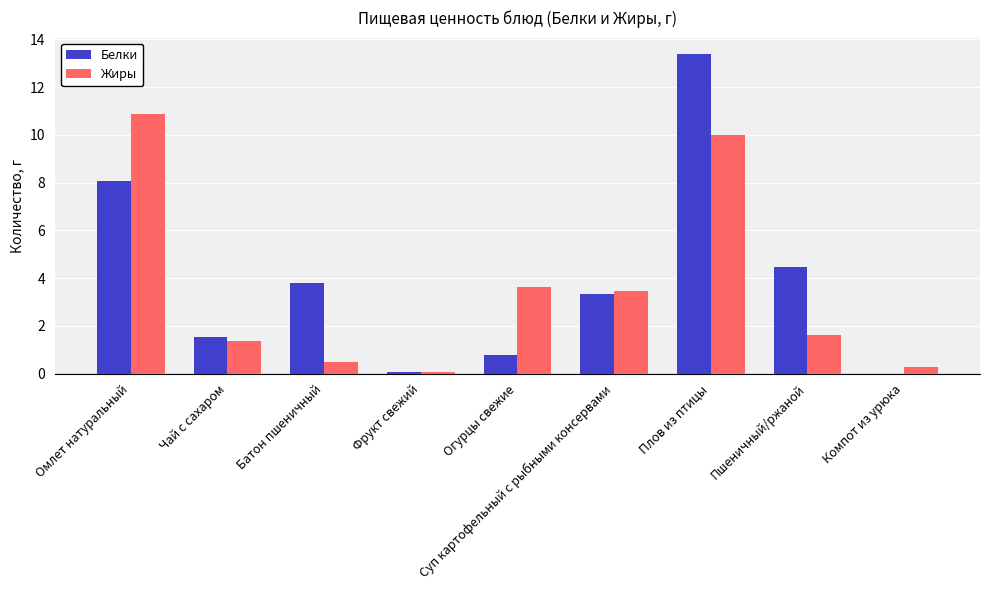

True or false: Жиры has a value of 2.2 at Пшеничный/ржаной.

False